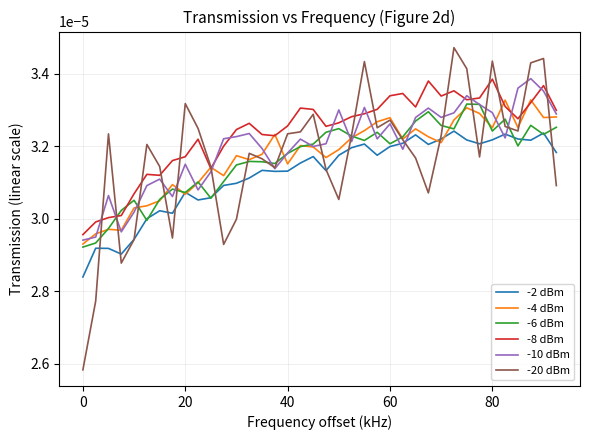

Which series has the widest spread of values?

-20 dBm